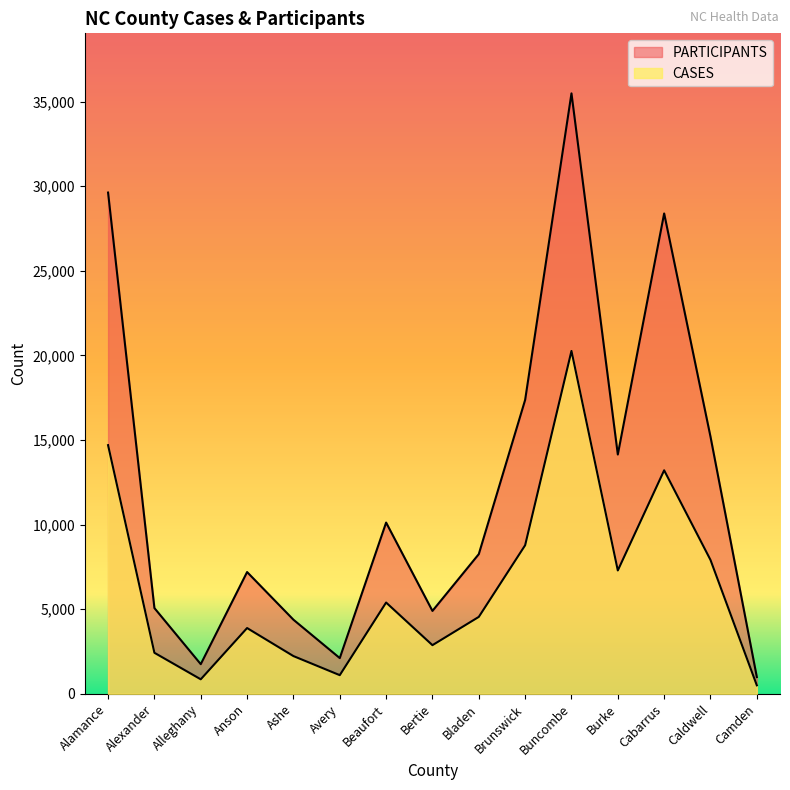

What is the sum of the PARTICIPANTS values at Alleghany and Ashe?

6132